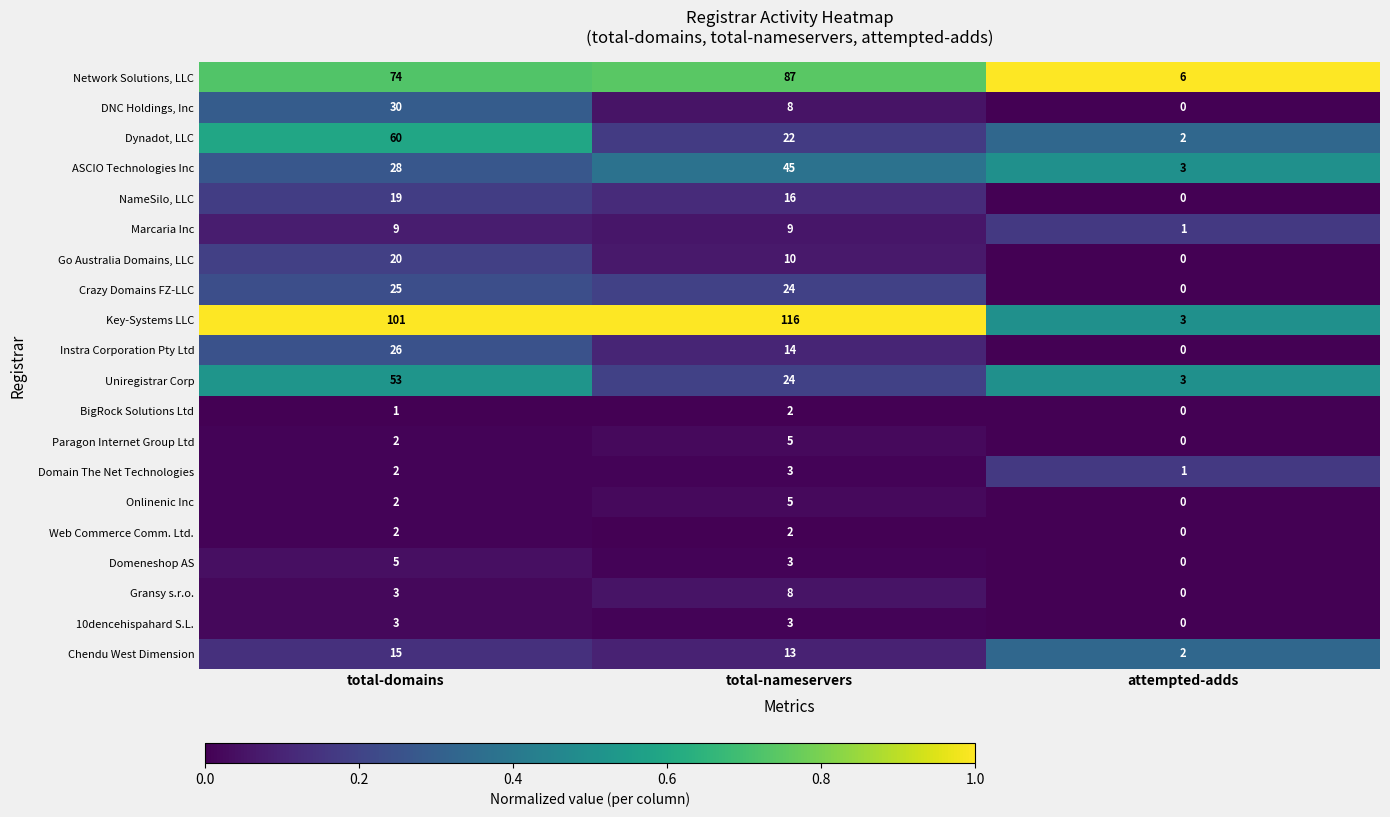

True or false: NameSilo, LLC has a value of 19 at total-domains.

True